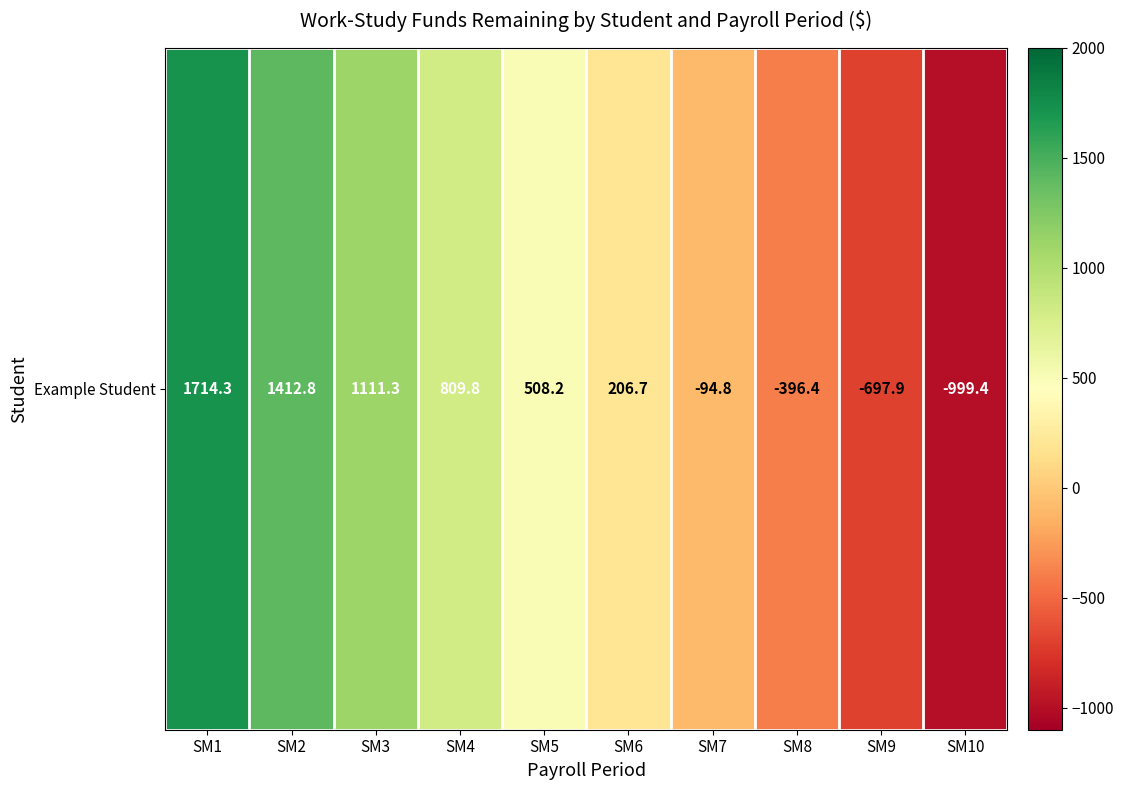

How many values are below zero?

4